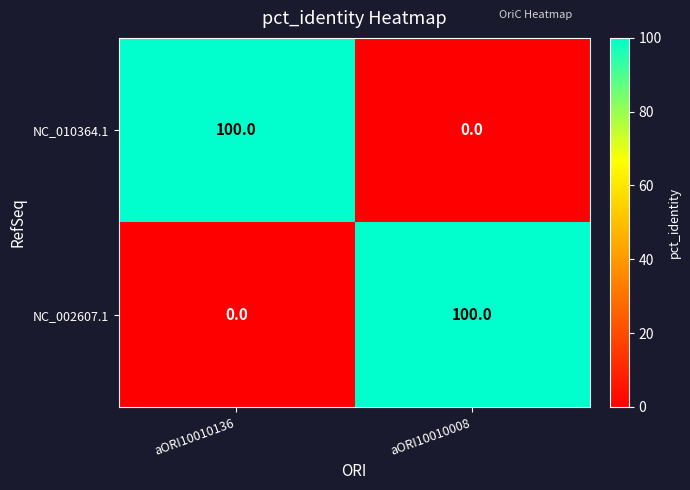

The value of NC_002607.1 at aORI10010008 is 100. True or false?

True